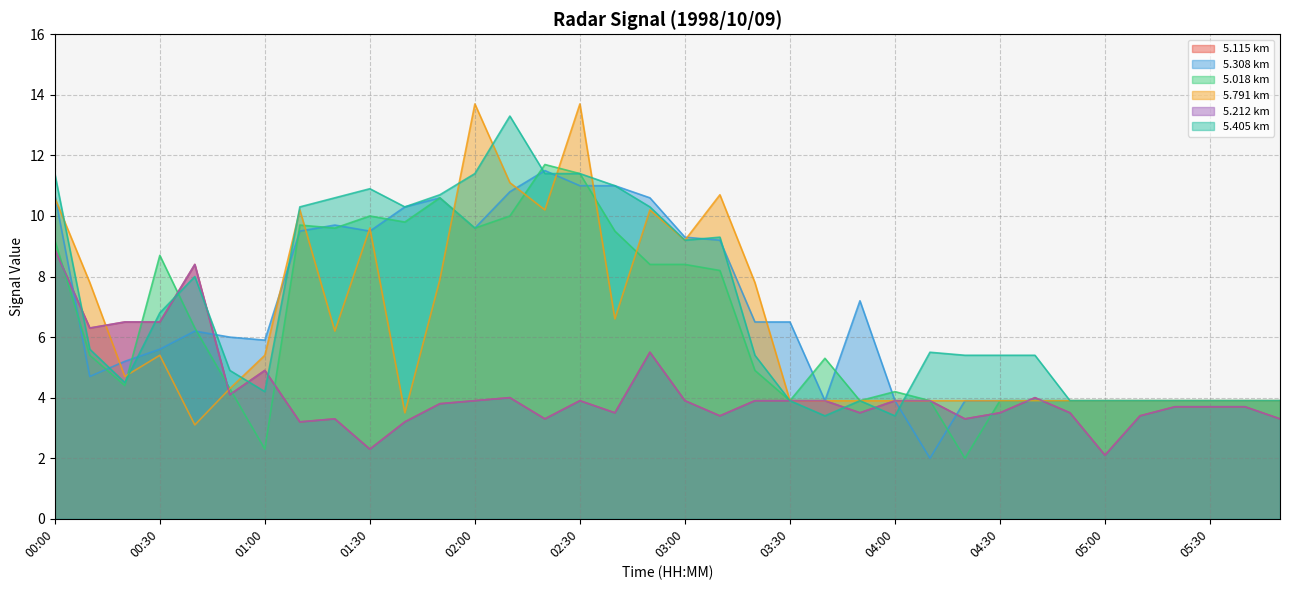

What is the sum of the 5.115 values at 05:00 and 04:20?

5.4